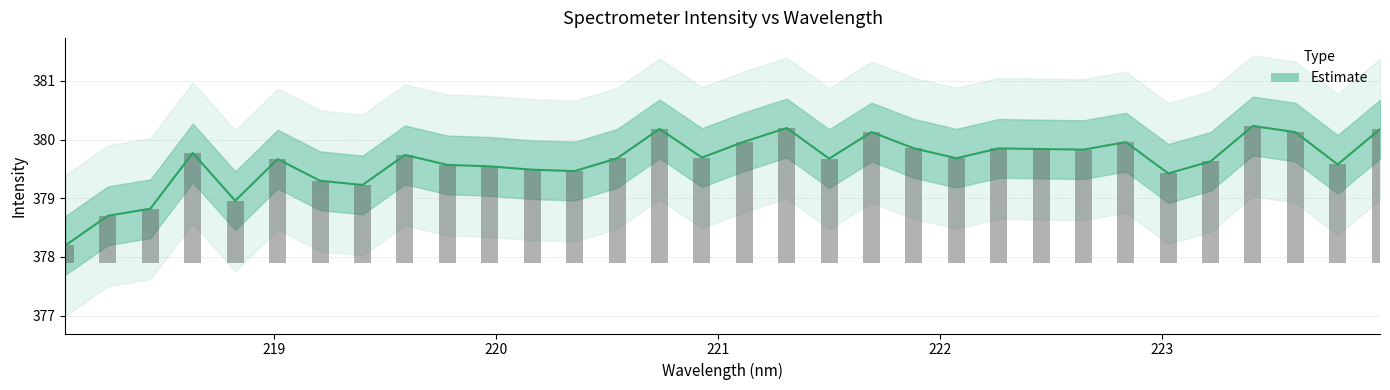

What is the change in value from 223.2172 to 223.408?

+0.6